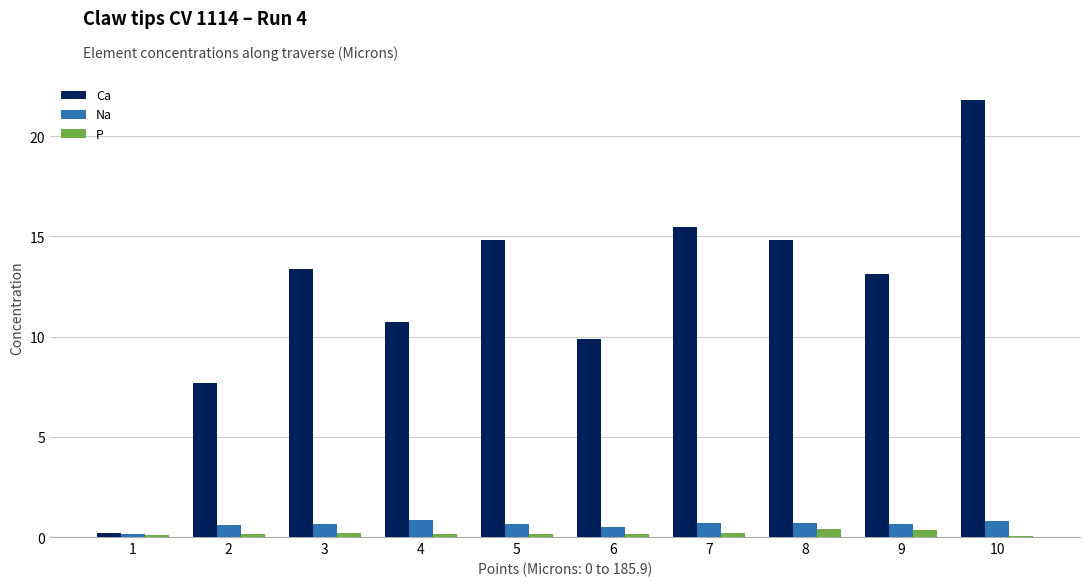

Is the value of Ca at 4 greater than the value of Na at 2?

Yes